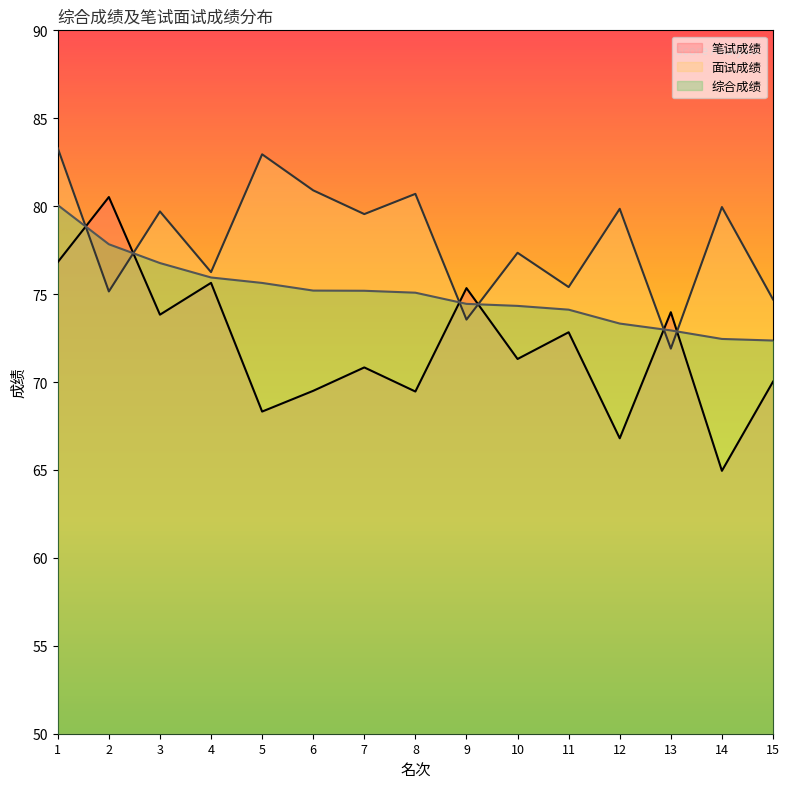

What is the maximum value shown in the chart?

83.3